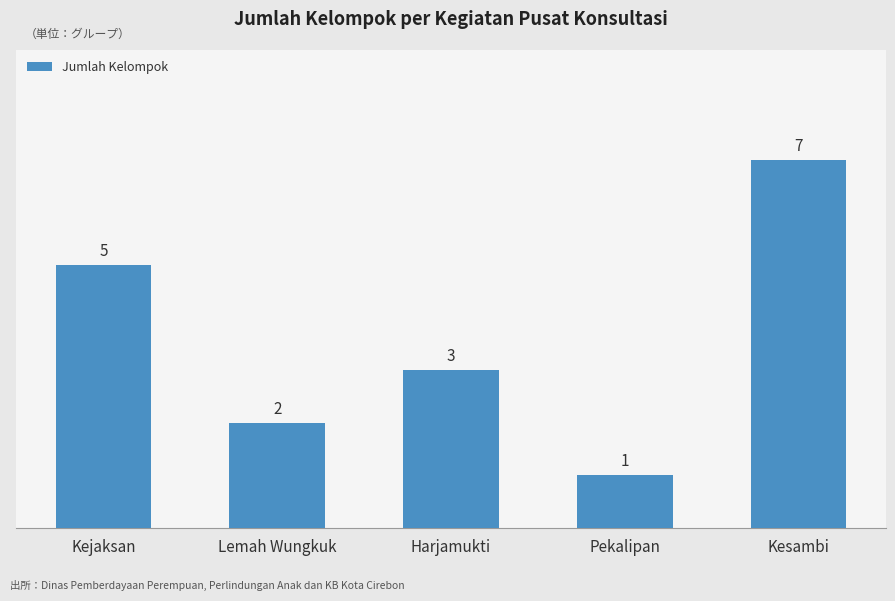

List the labels in order of value, smallest first.

Pekalipan, Lemah Wungkuk, Harjamukti, Kejaksan, Kesambi